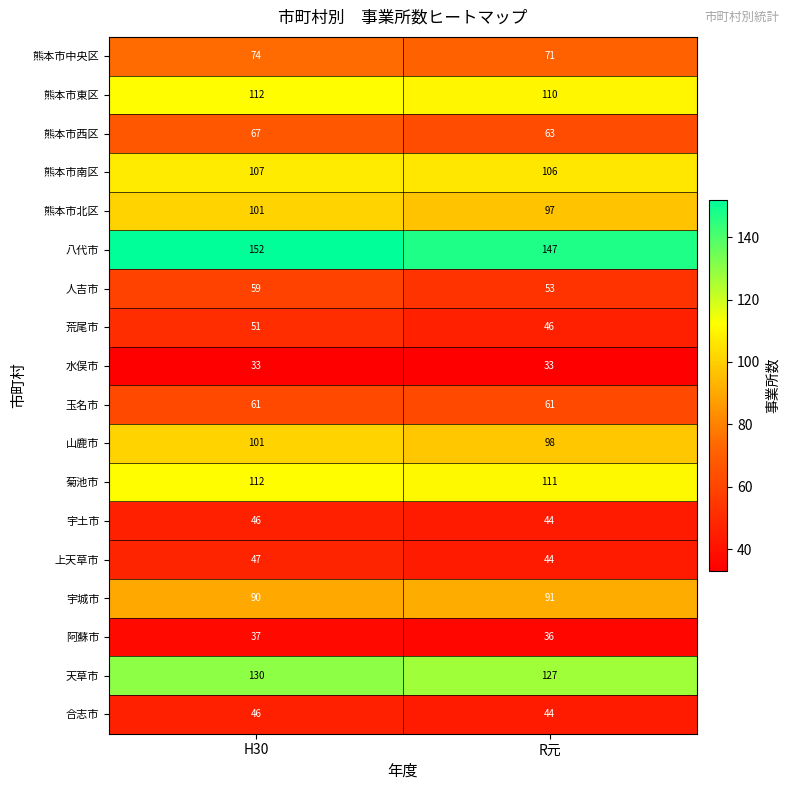

The value of 宇土市 at H30 is 46. True or false?

True